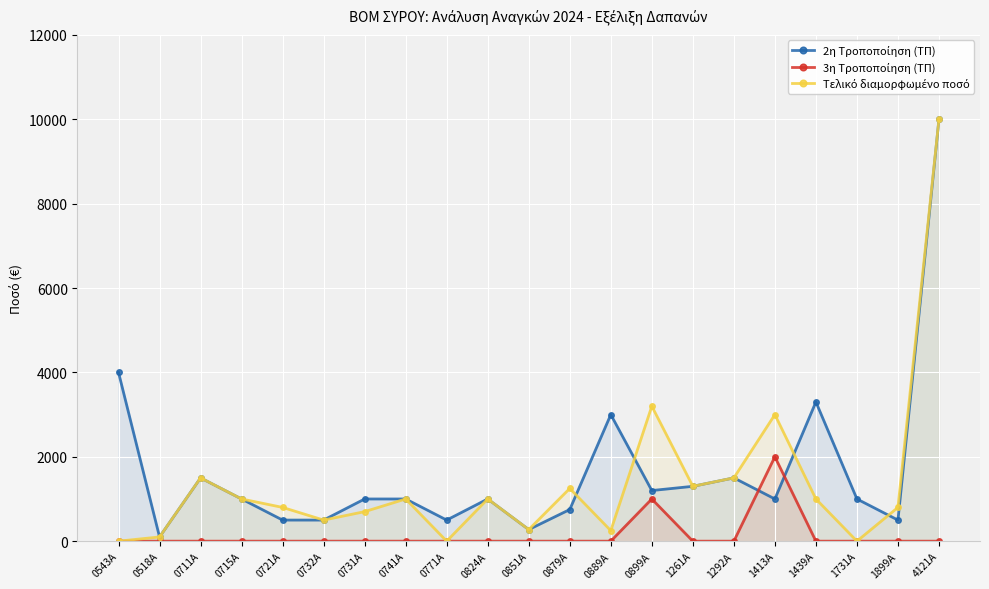

How many lines are shown in the chart?

3